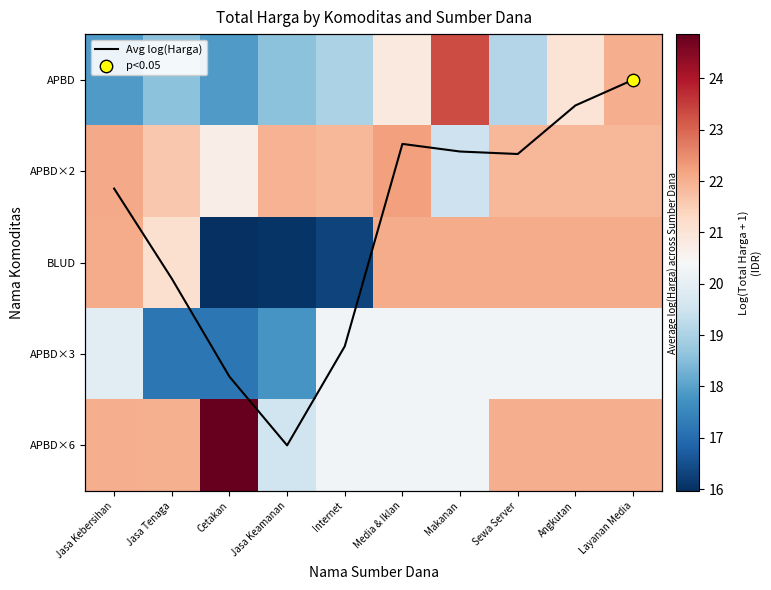

Is it true that APBD×2 equals 20.7 at Cetakan?

True